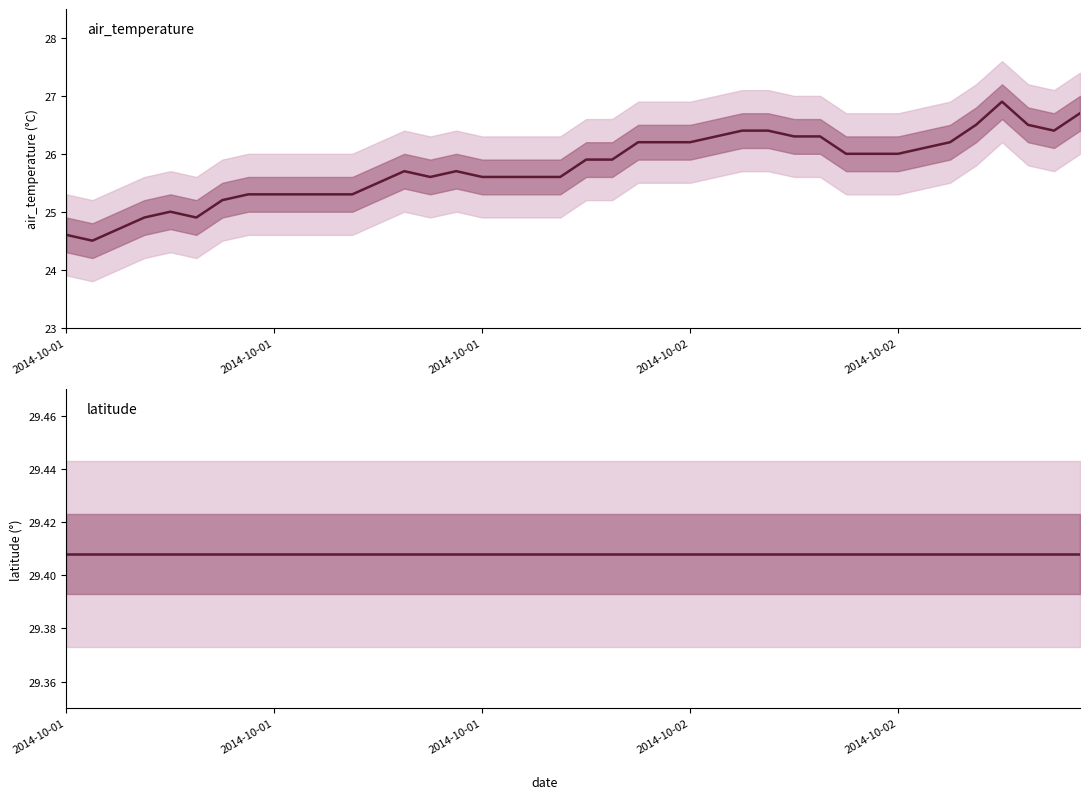

What is the maximum value shown in the chart?

29.4